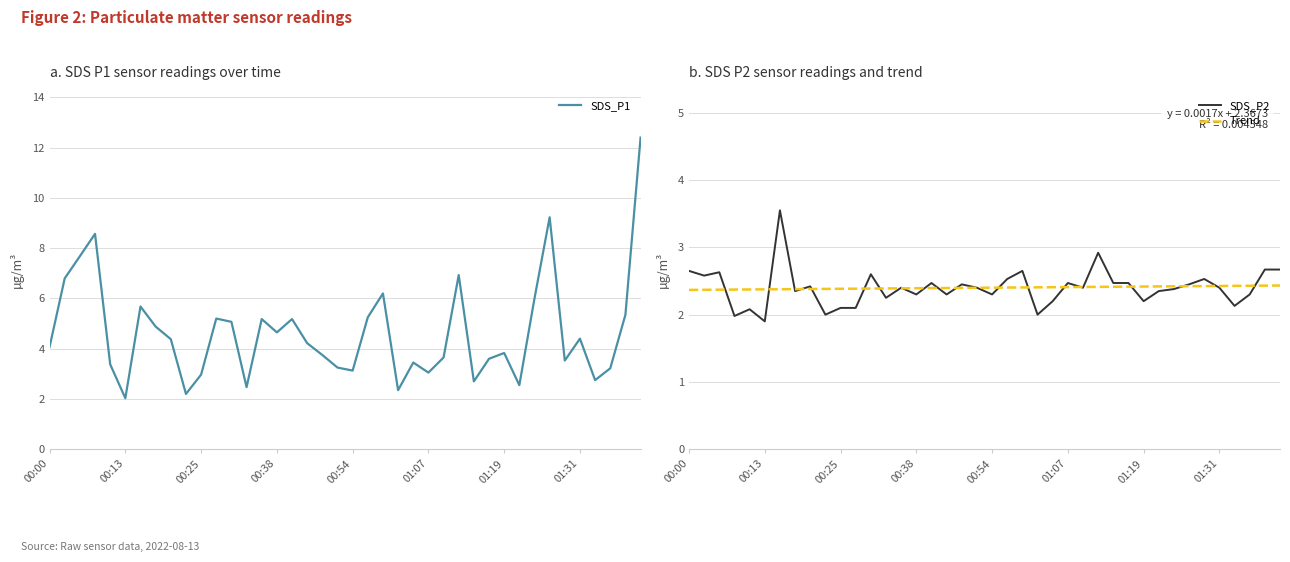

What is the difference between the maximum and second lowest values in the SDS_P1 series?

10.2